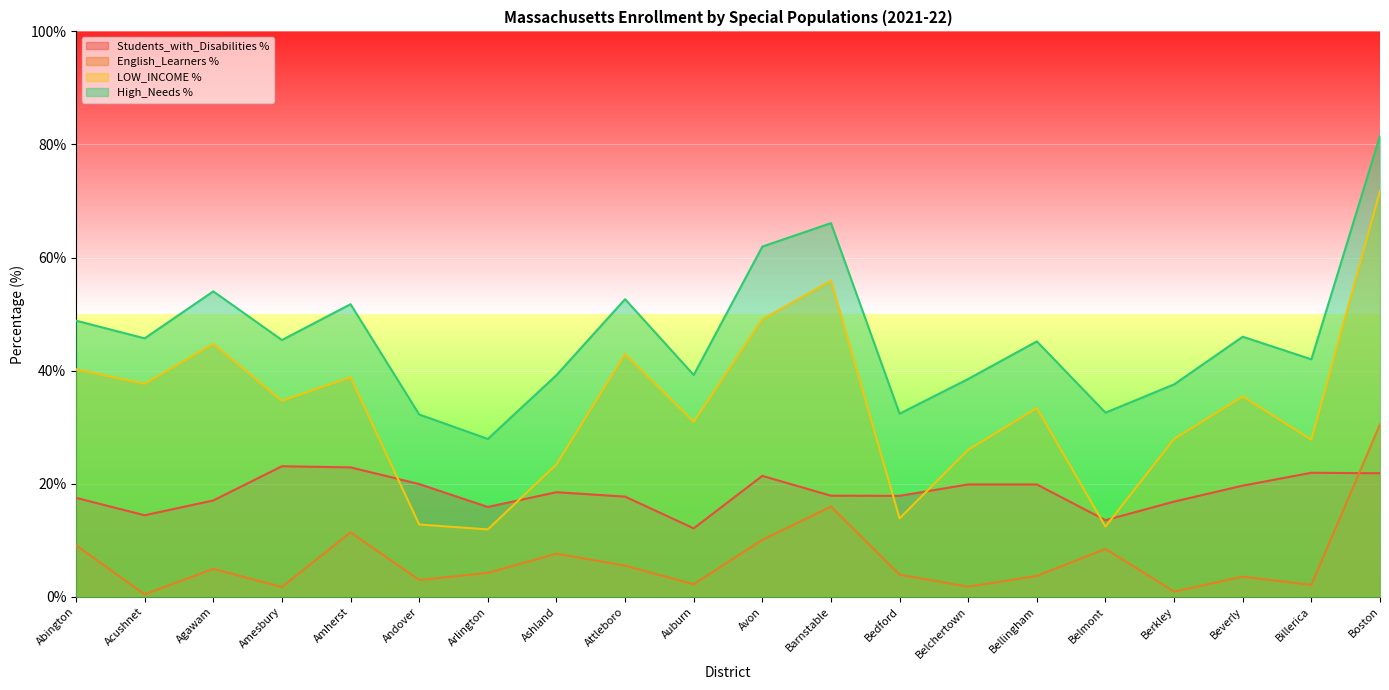

What is the total value across all series at Boston?

205.7